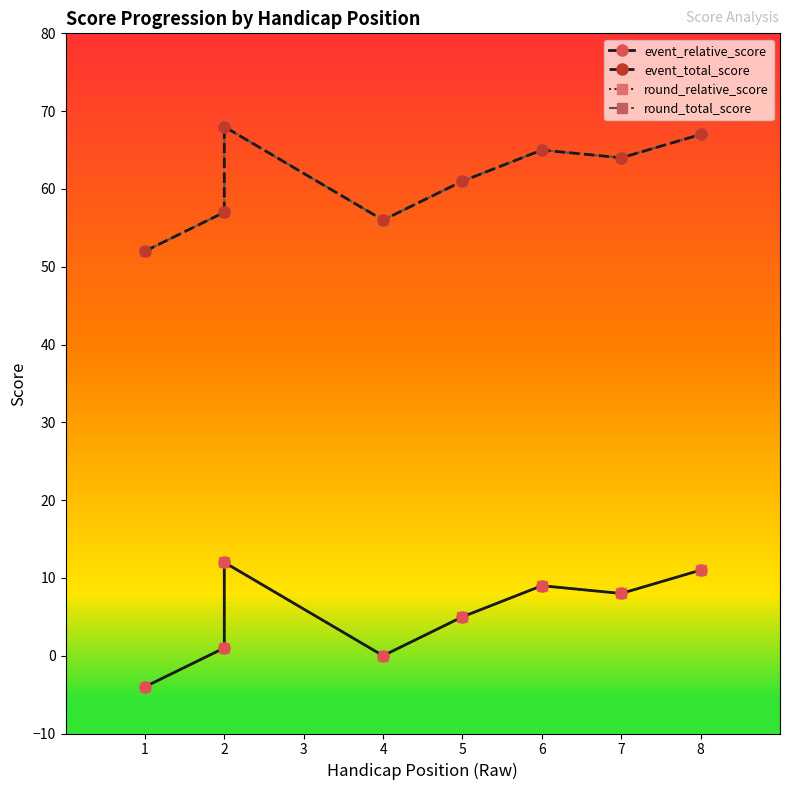

What is the maximum value for round_total_score?

68